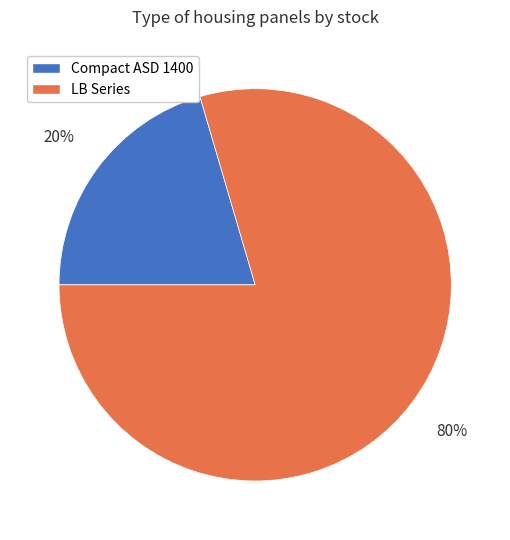

How many slices are in this pie chart?

2